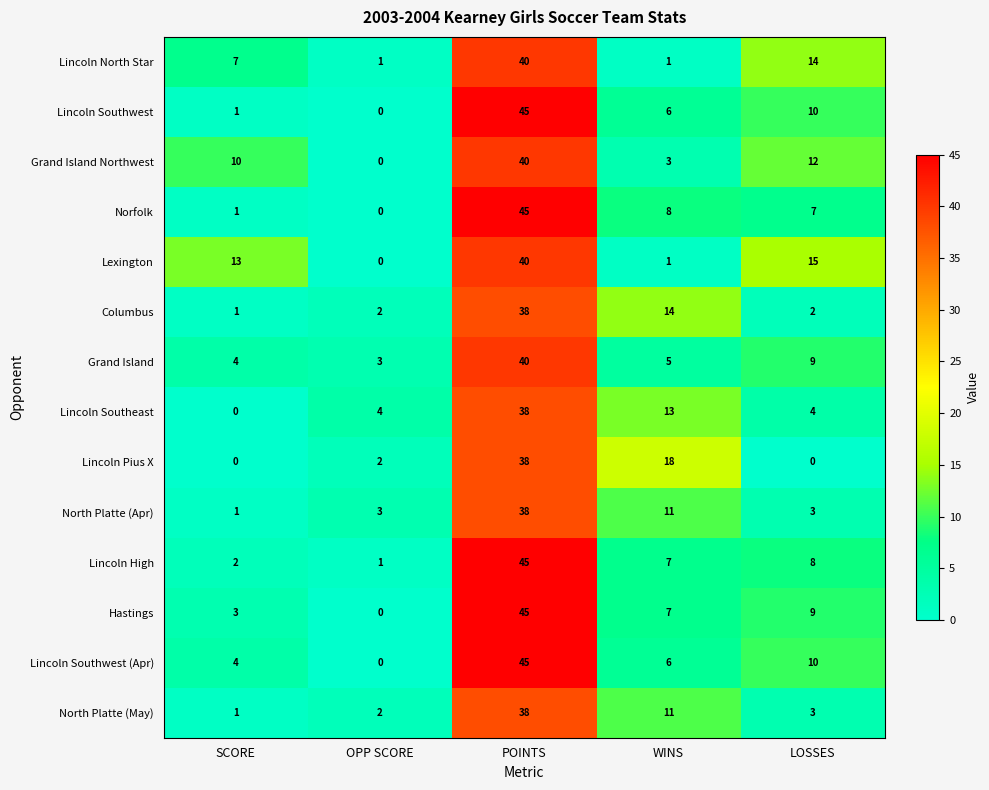

Which category has the highest value in the Lincoln Southwest series?

POINTS